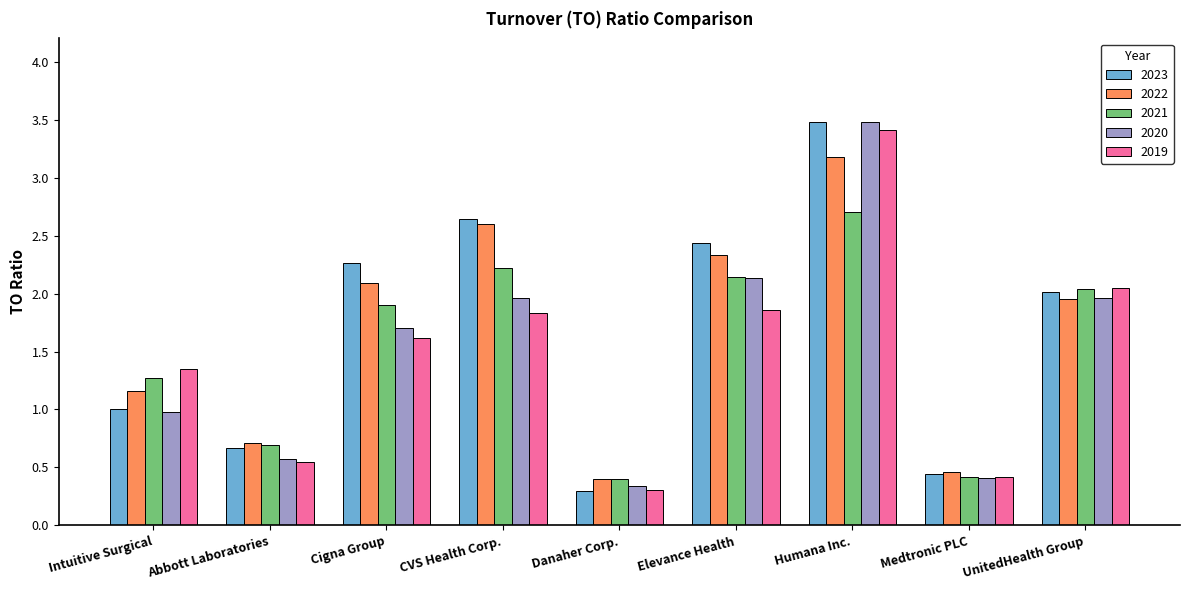

What is the value of the 2019 bar at the 7th from the left?

3.4